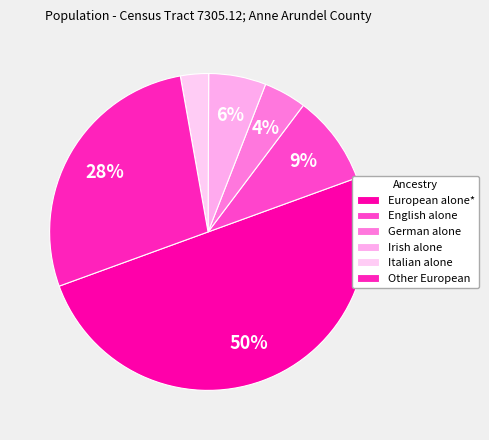

To the nearest percent, what is the combined percentage of Irish alone and Italian alone?

9%